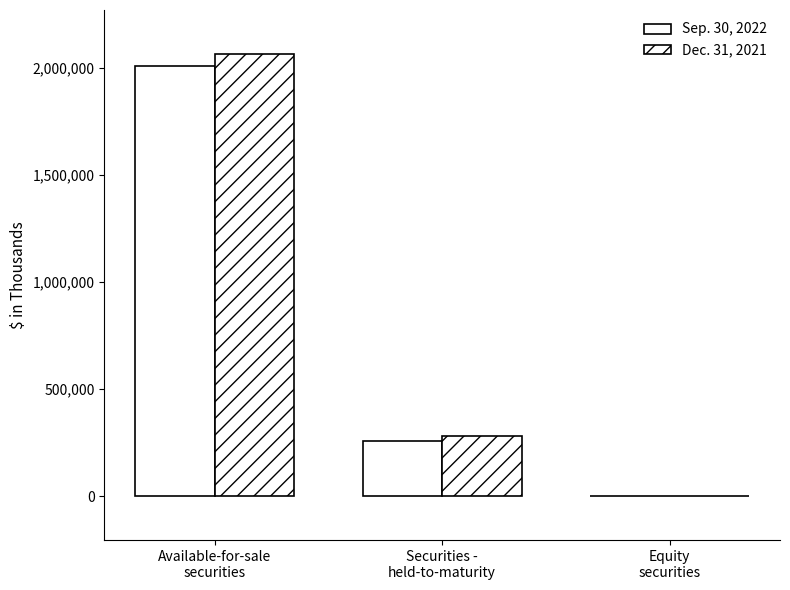

How many groups of bars are there?

3